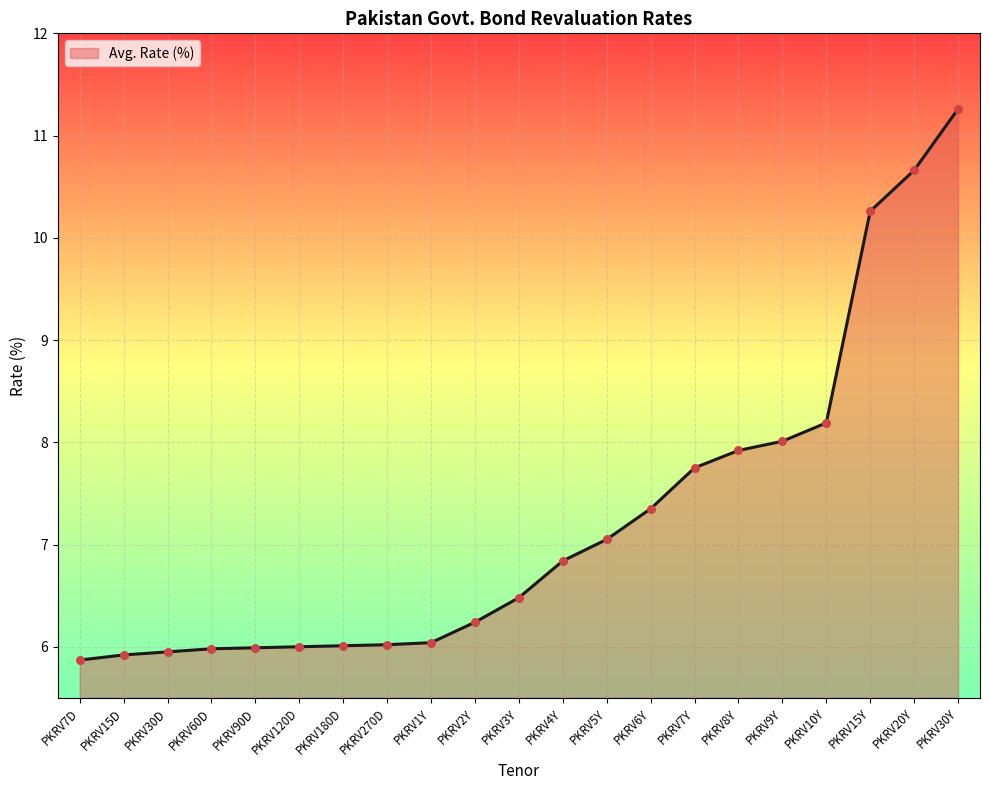

Which has a higher value, PKRV2Y or PKRV60D?

PKRV2Y